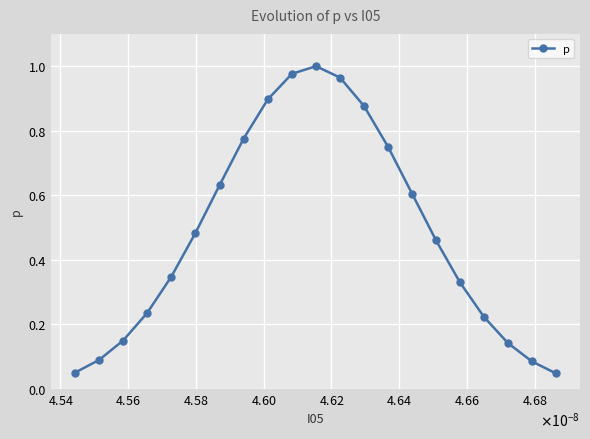

What is the sum of all values?

10.1